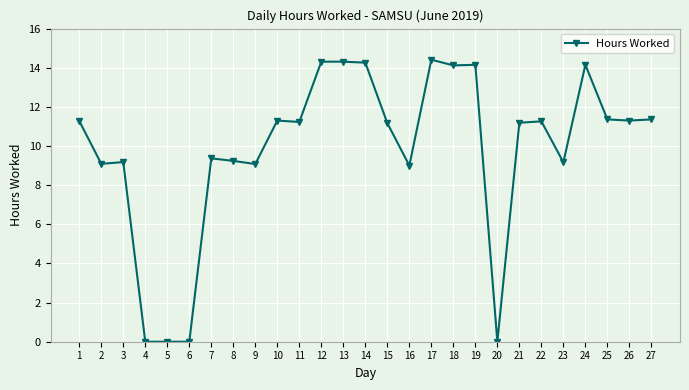

True or false: the data has more than 0 interior local peaks.

True